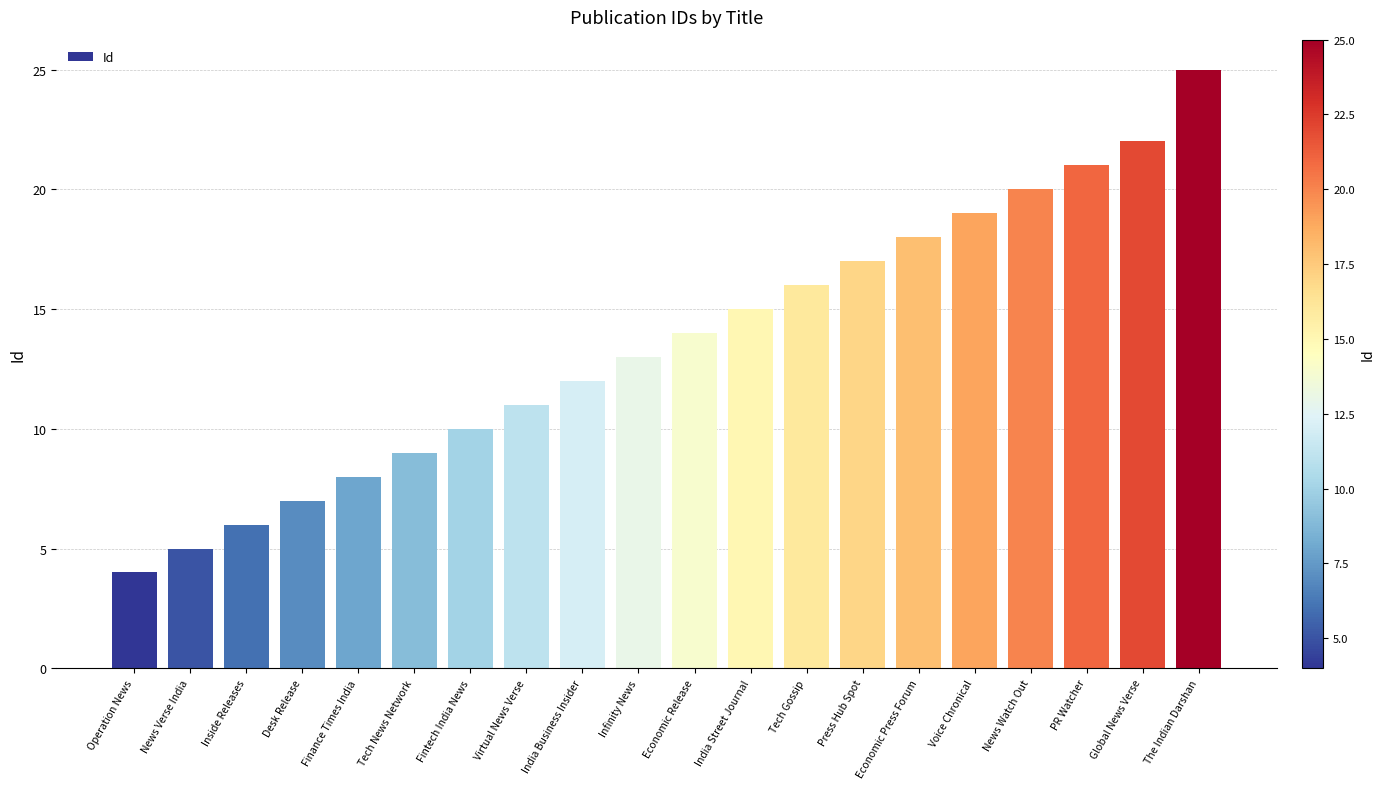

Reading left to right, extract all data points from this chart.

Operation News=4	News Verse India=5	Inside Releases=6	Desk Release=7	Finance Times India=8	Tech News Network=9	Fintech India News=10	Virtual News Verse=11	India Business Insider=12	Infinity News=13	Economic Release=14	India Street Journal=15	Tech Gossip=16	Press Hub Spot=17	Economic Press Forum=18	Voice Chronical=19	News Watch Out=20	PR Watcher=21	Global News Verse=22	The Indian Darshan=25